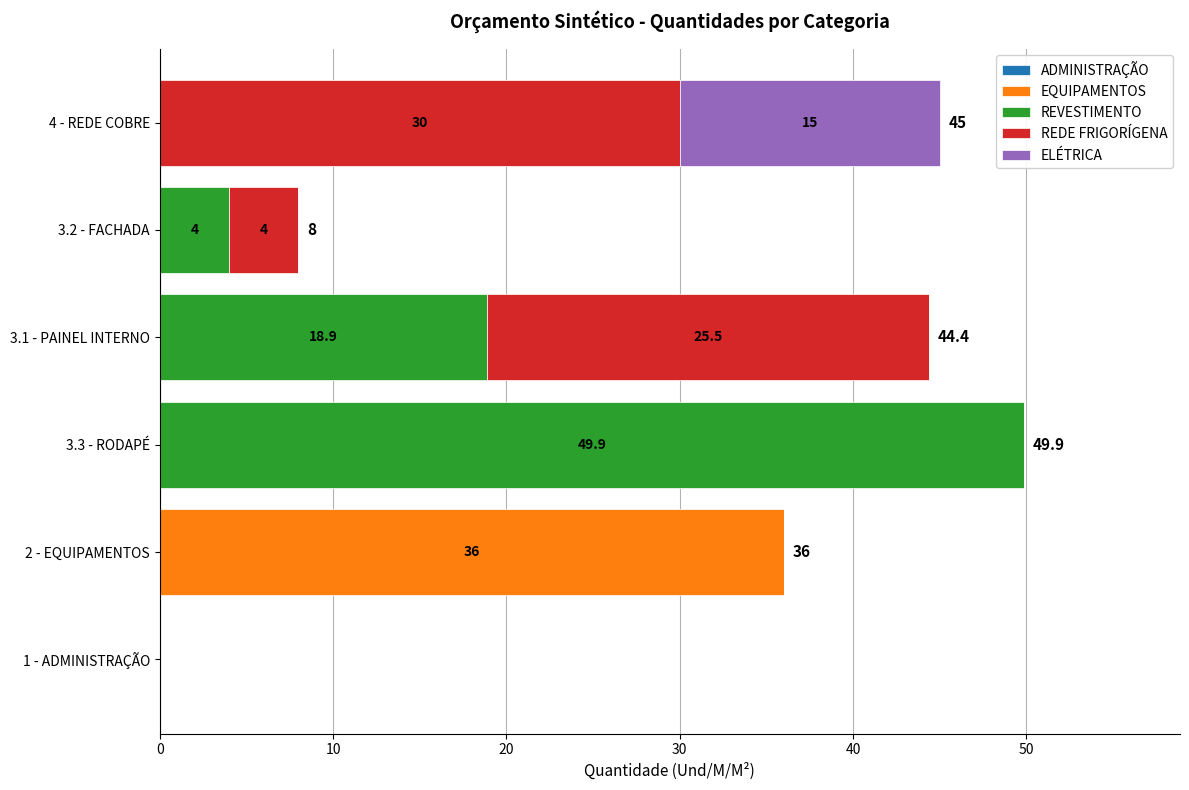

At which category is the sum across all series the highest?

3.3 - RODAPÉ